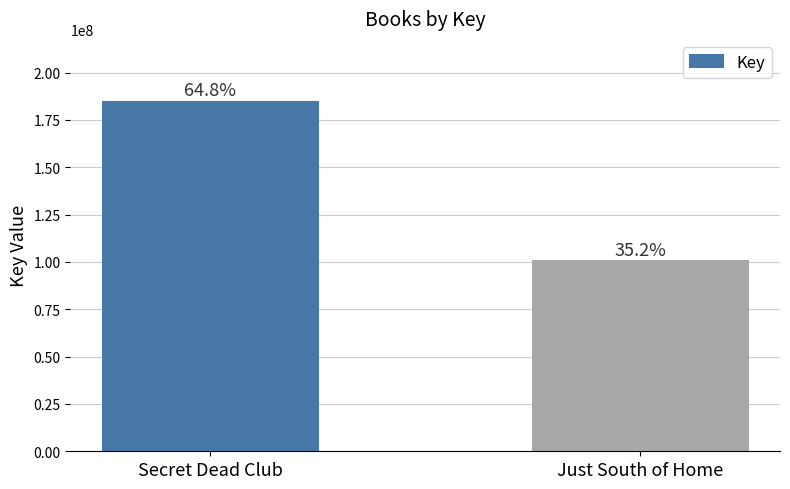

Are the bars horizontal?

No